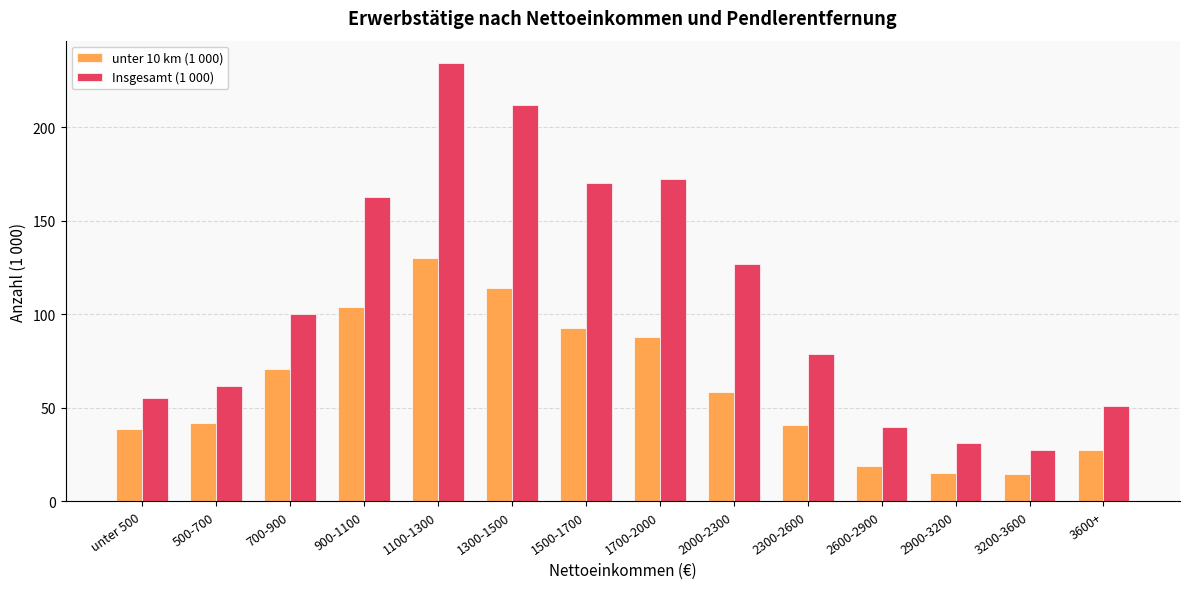

True or false: Insgesamt (1 000) has a value of 55.3 at unter 500.

True